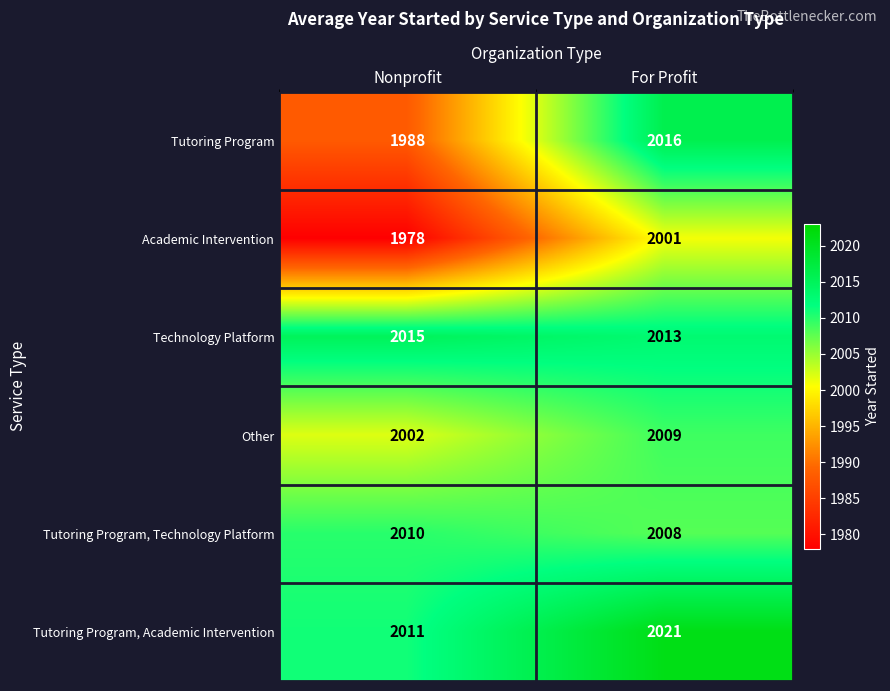

Where is Other nearest to the value 2005?

Nonprofit